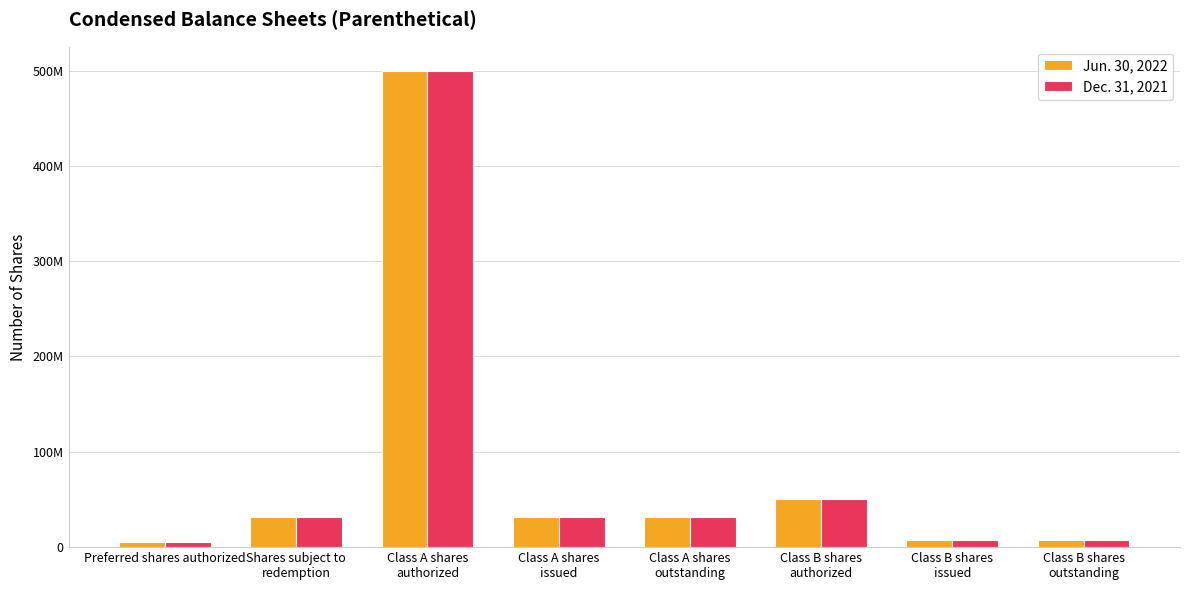

At Class A shares
issued, list the series in order from smallest to largest.

Jun. 30, 2022, Dec. 31, 2021